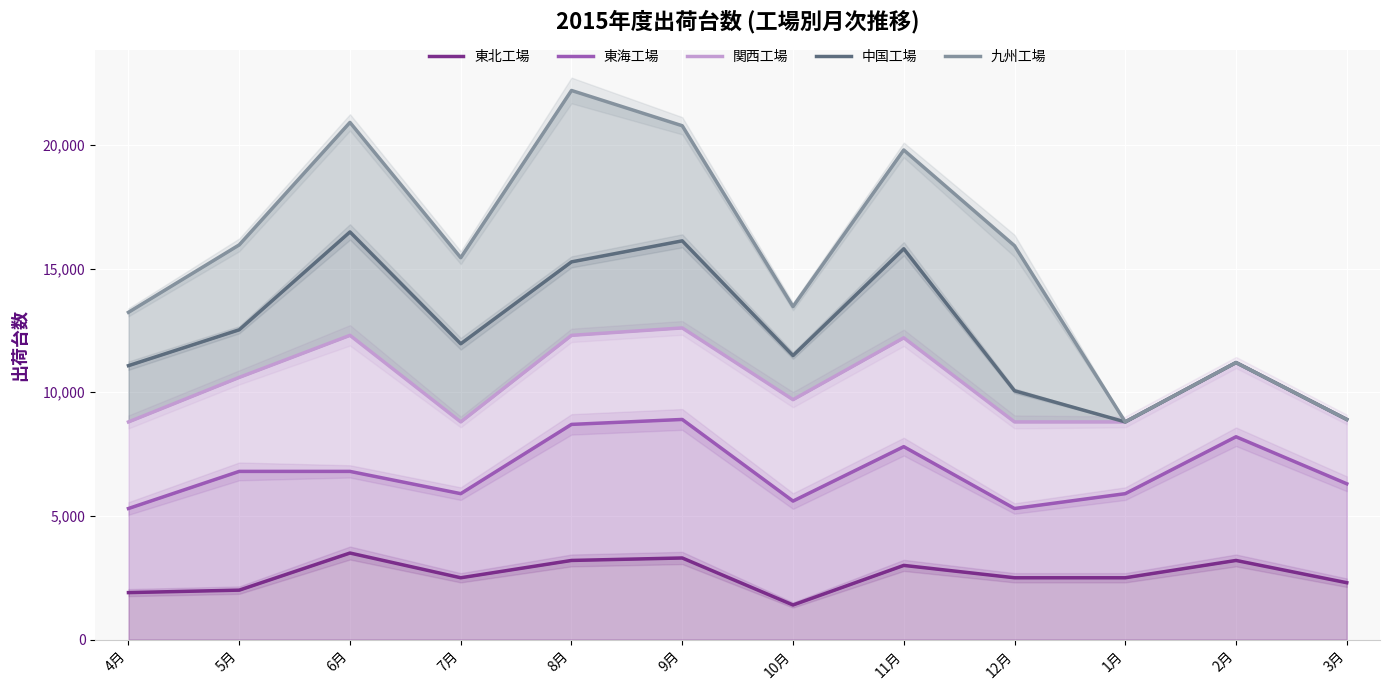

At how many categories does at least one series exceed 2165?

12